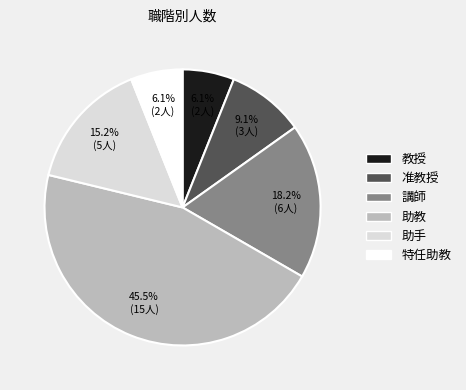

How many segments does this pie chart have?

6